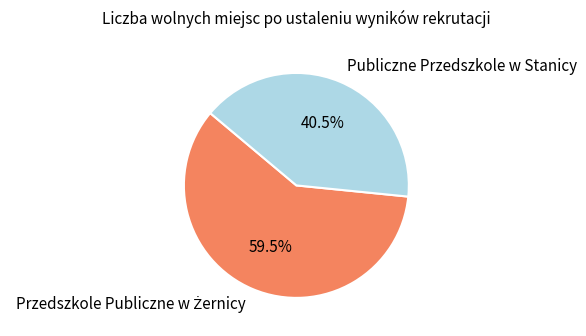

Is there any slice that represents more than half of the pie?

Yes